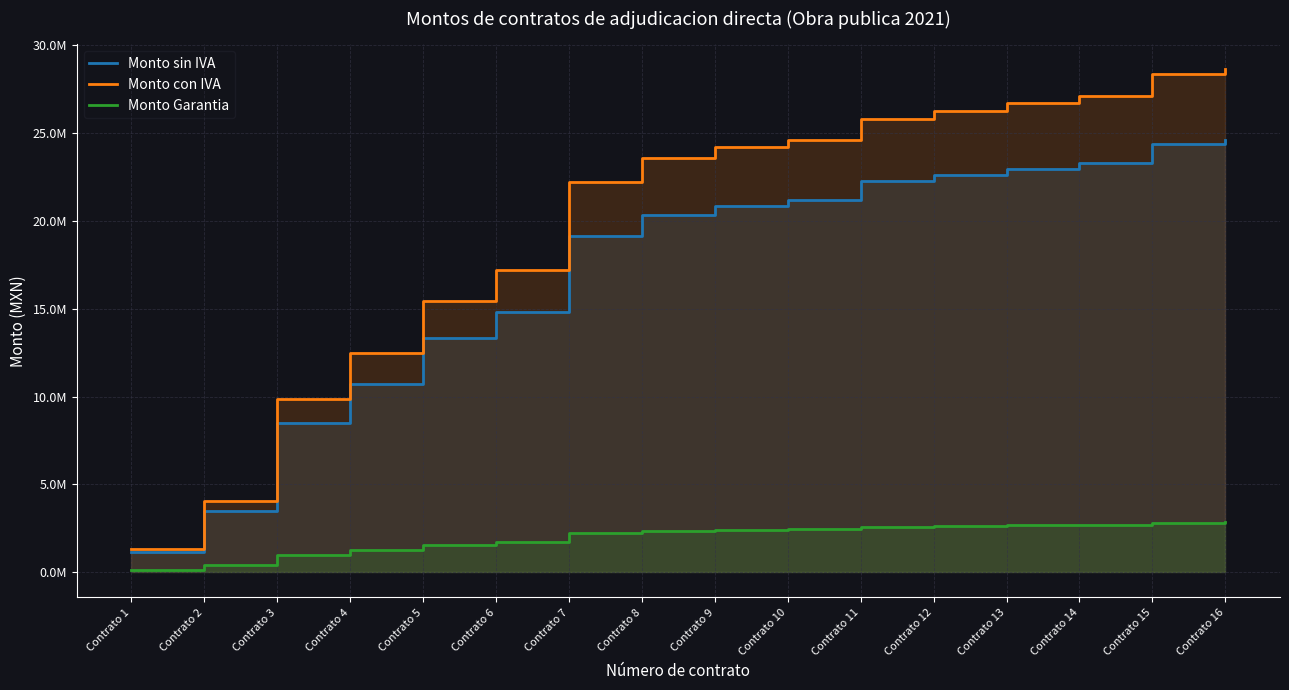

What is the spread (max minus min) of values at Contrato 8?

21235850.4